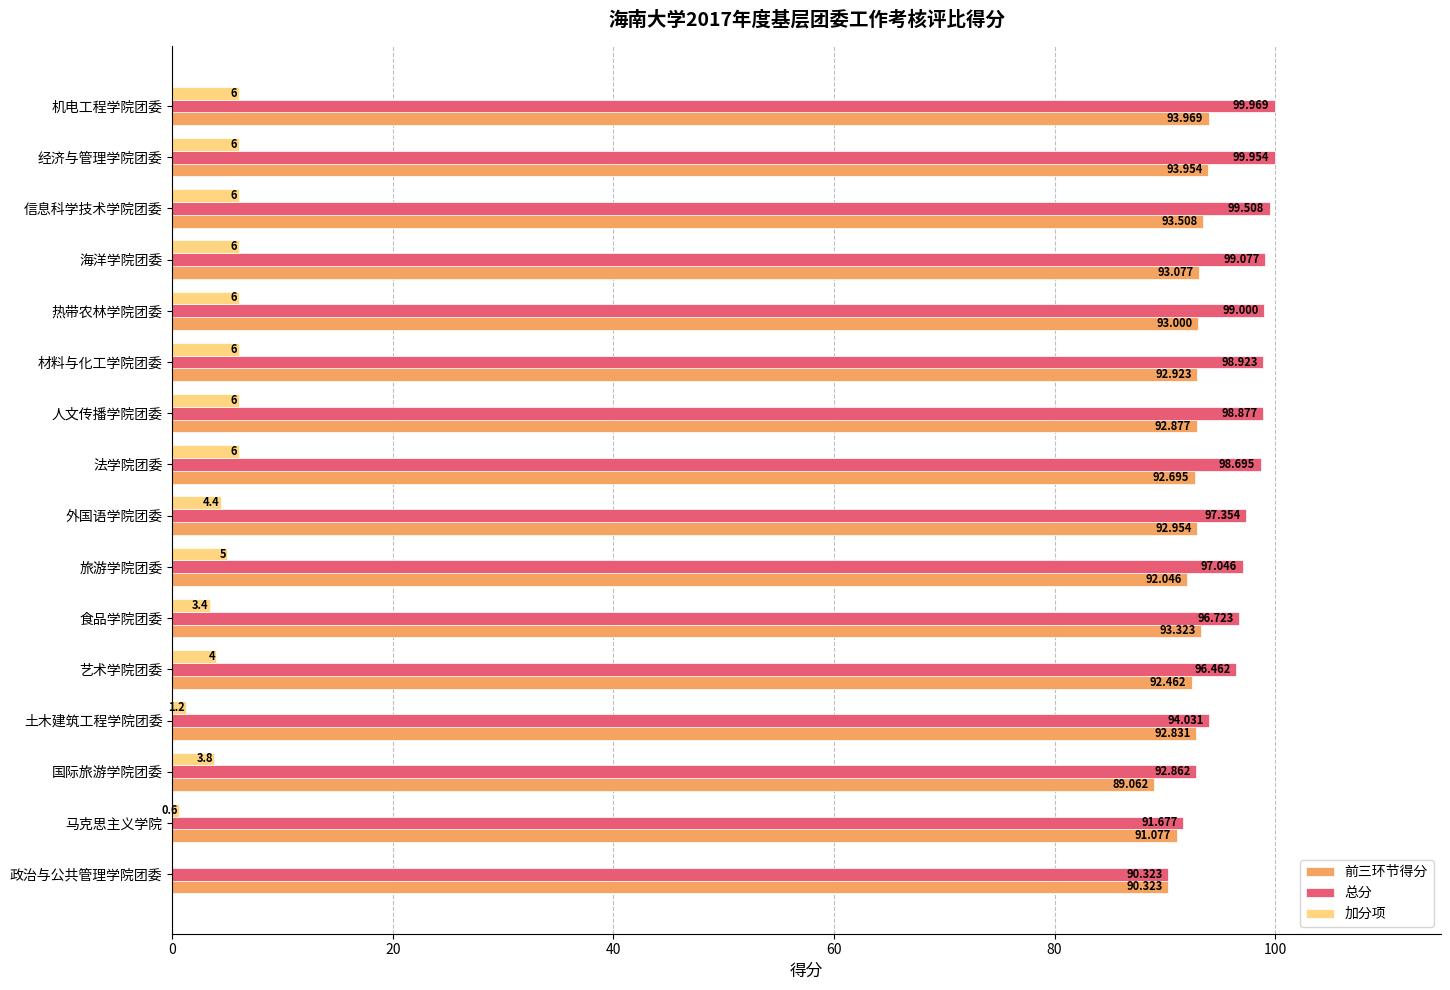

Which series changed the most between 信息科学技术学院团委 and 政治与公共管理学院团委?

总分